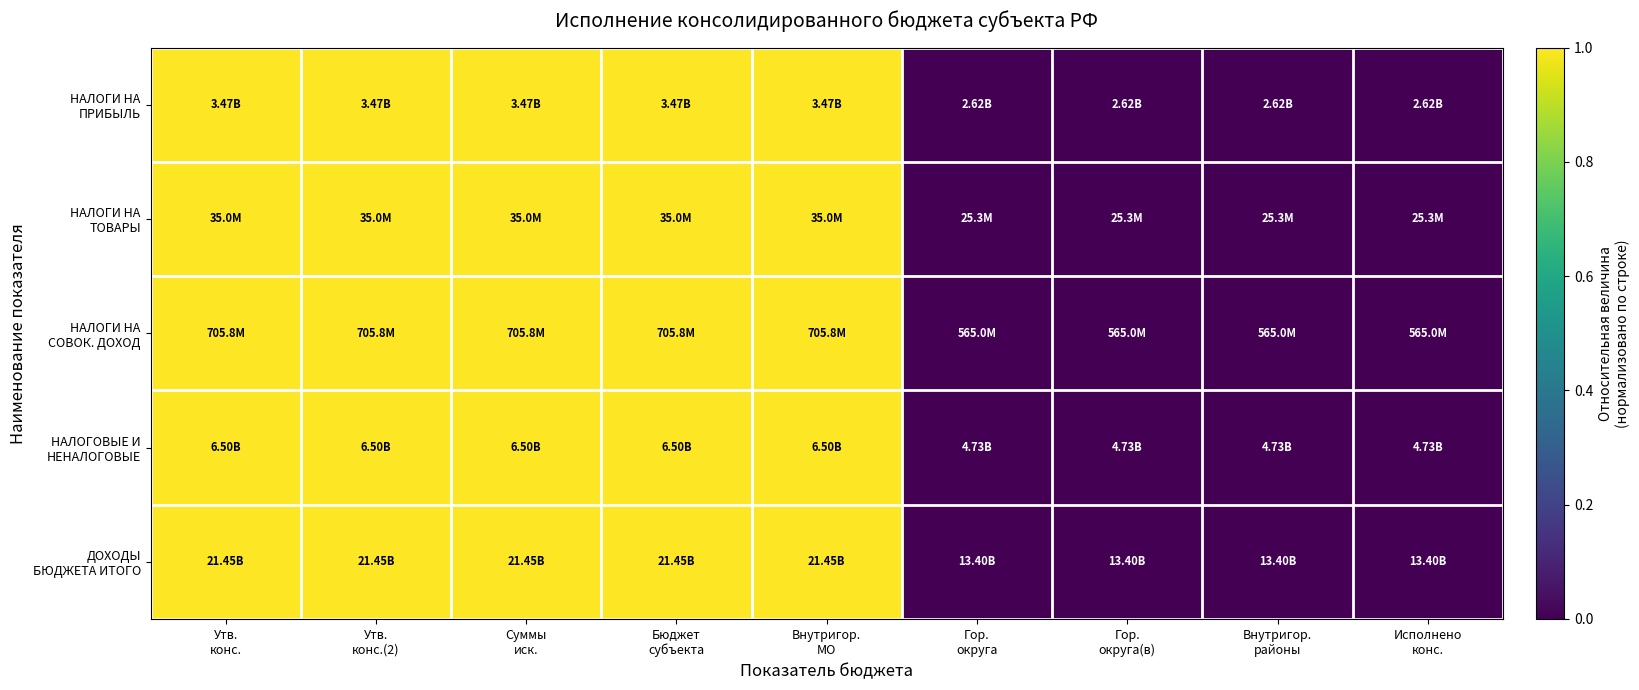

At how many categories does at least one series exceed 0?

5